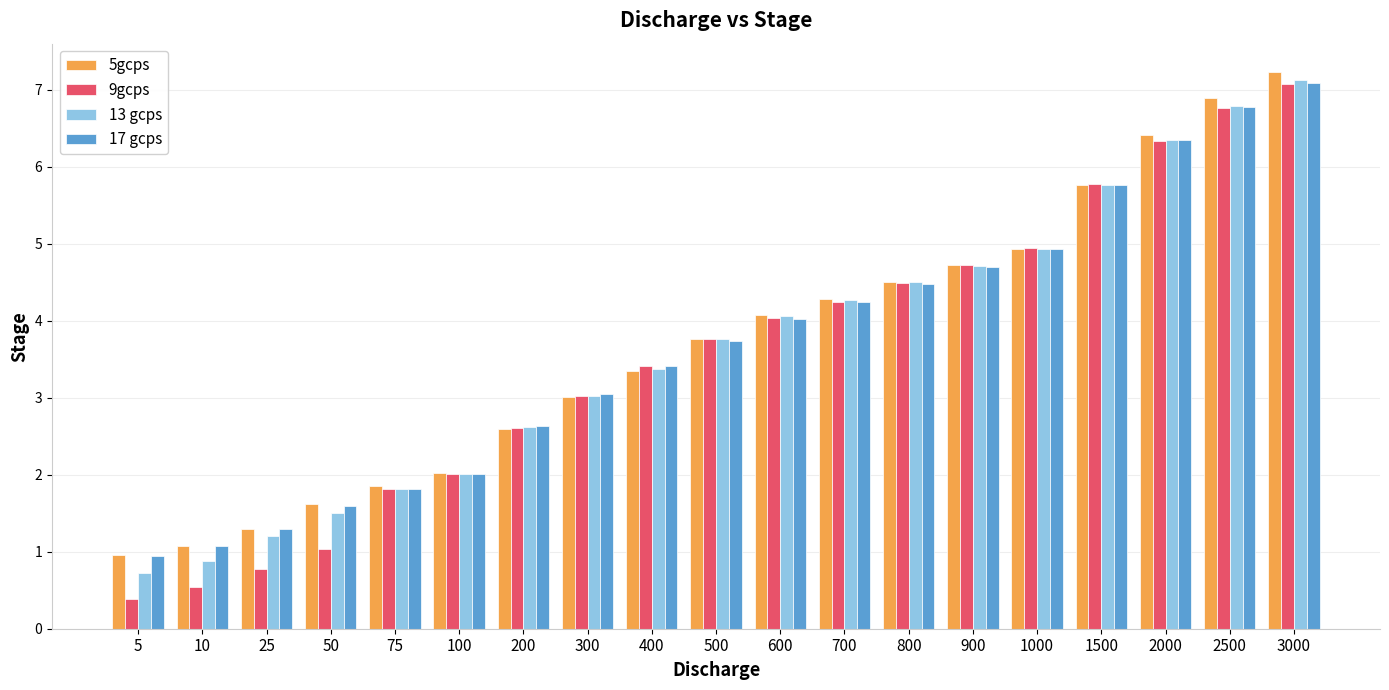

True or false: 17 gcps has a value of 8.5 at 1000.

False